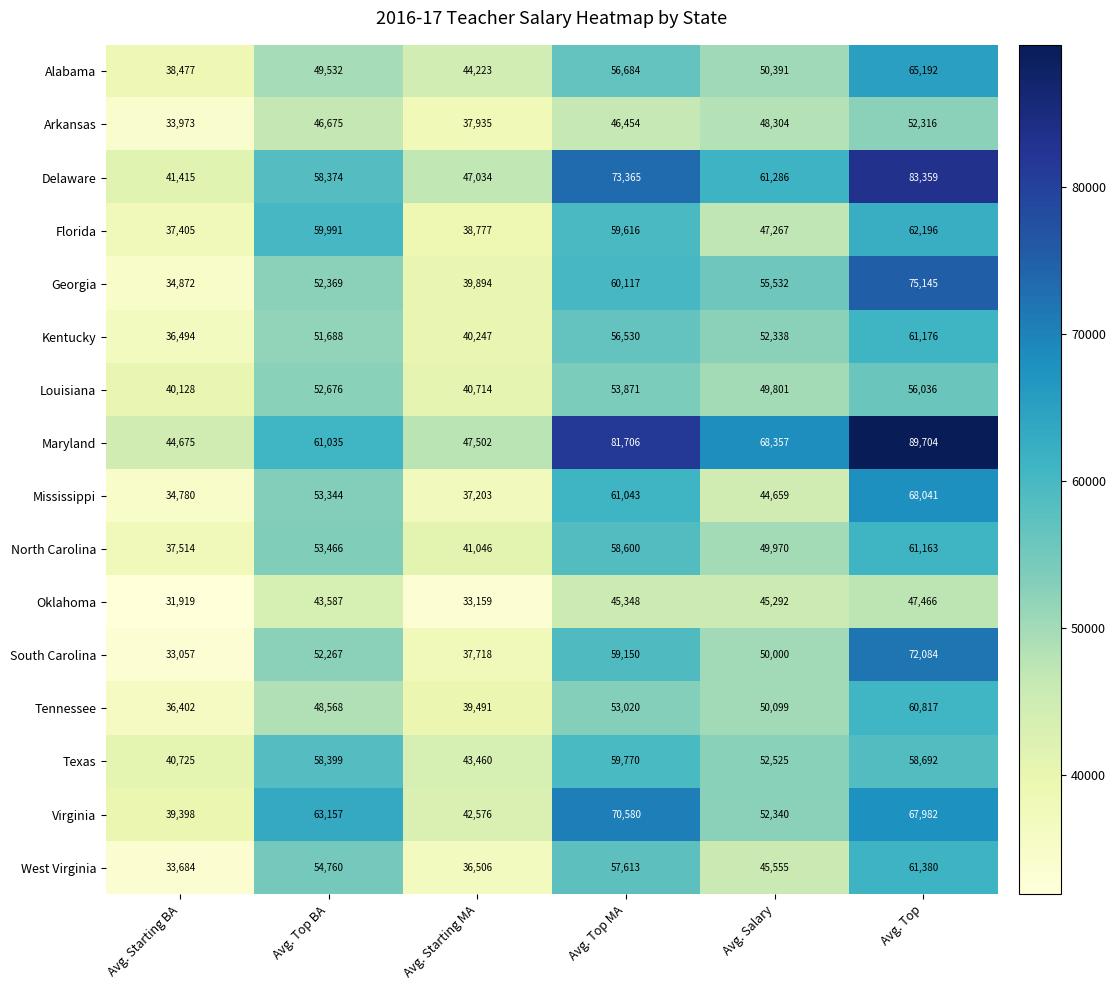

At which category is the sum across all series the highest?

Avg. Top